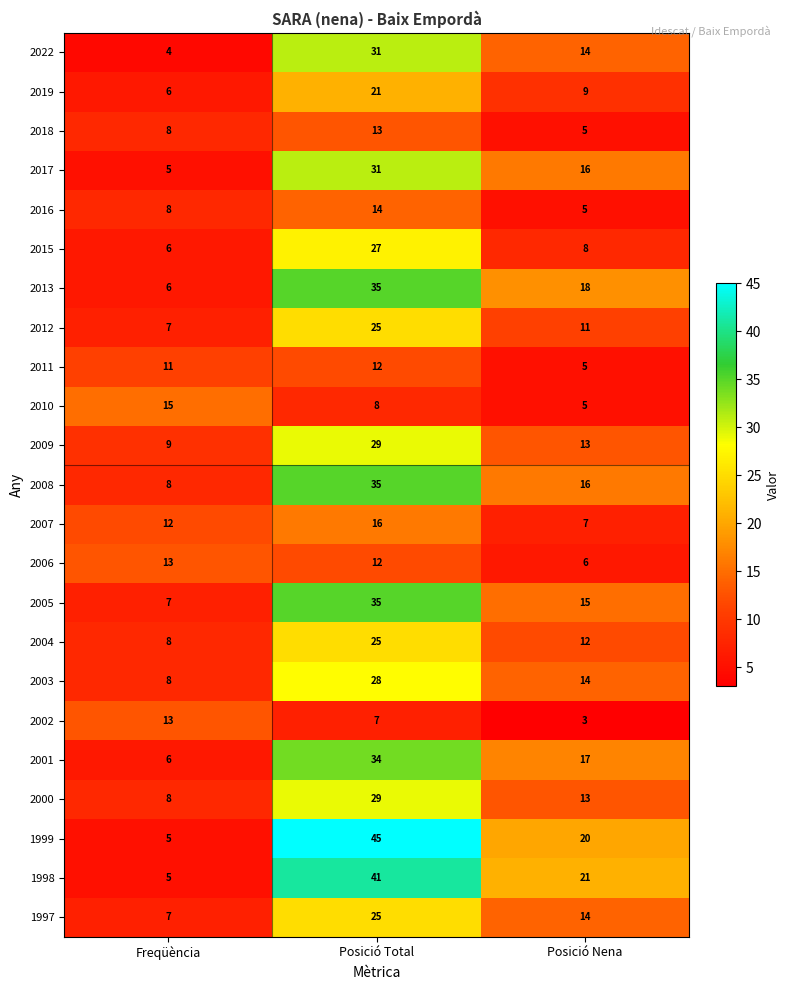

Which series has the largest total across all categories?

1999